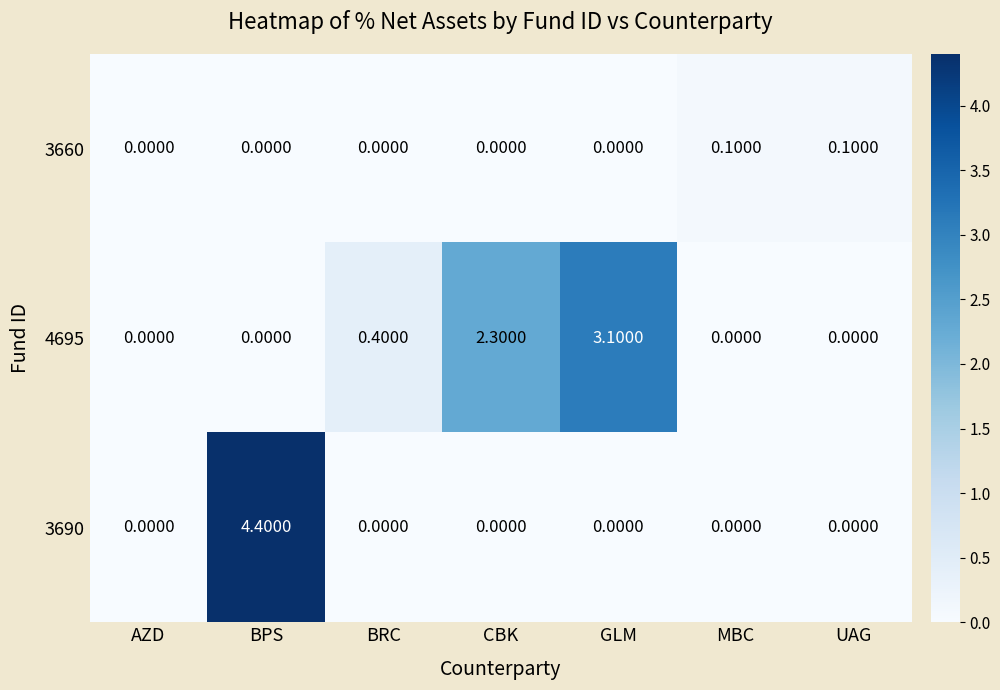

Which category has the highest value across all series?

BPS